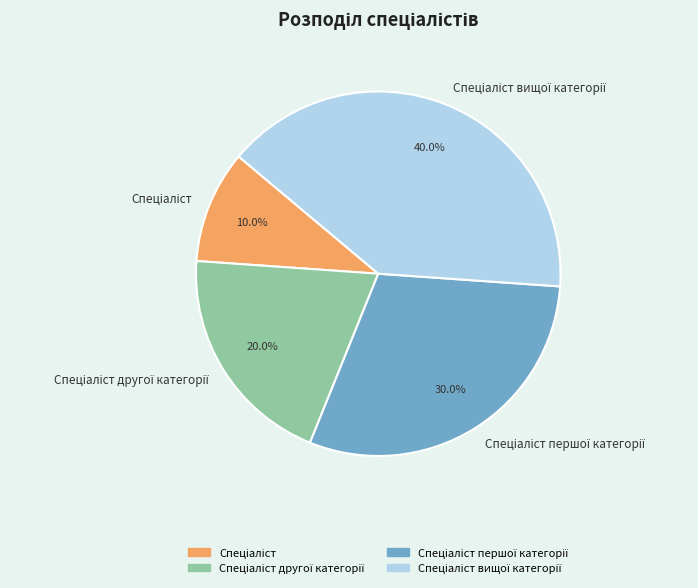

How many segments does this pie chart have?

4